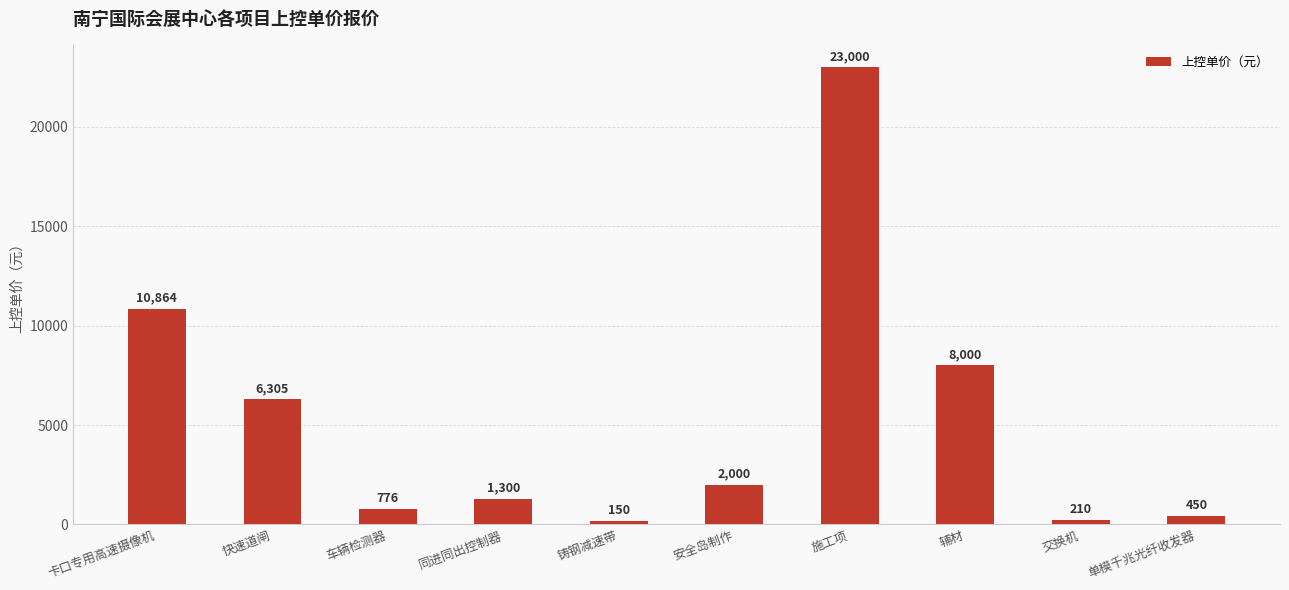

What is the greatest value displayed?

23000